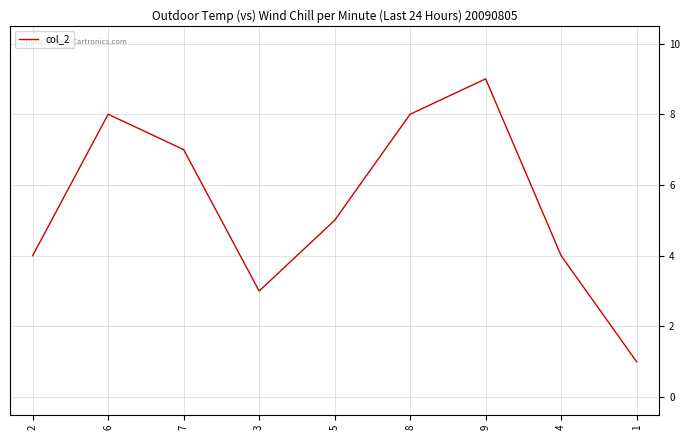

Where is the data nearest to the value 5?

5